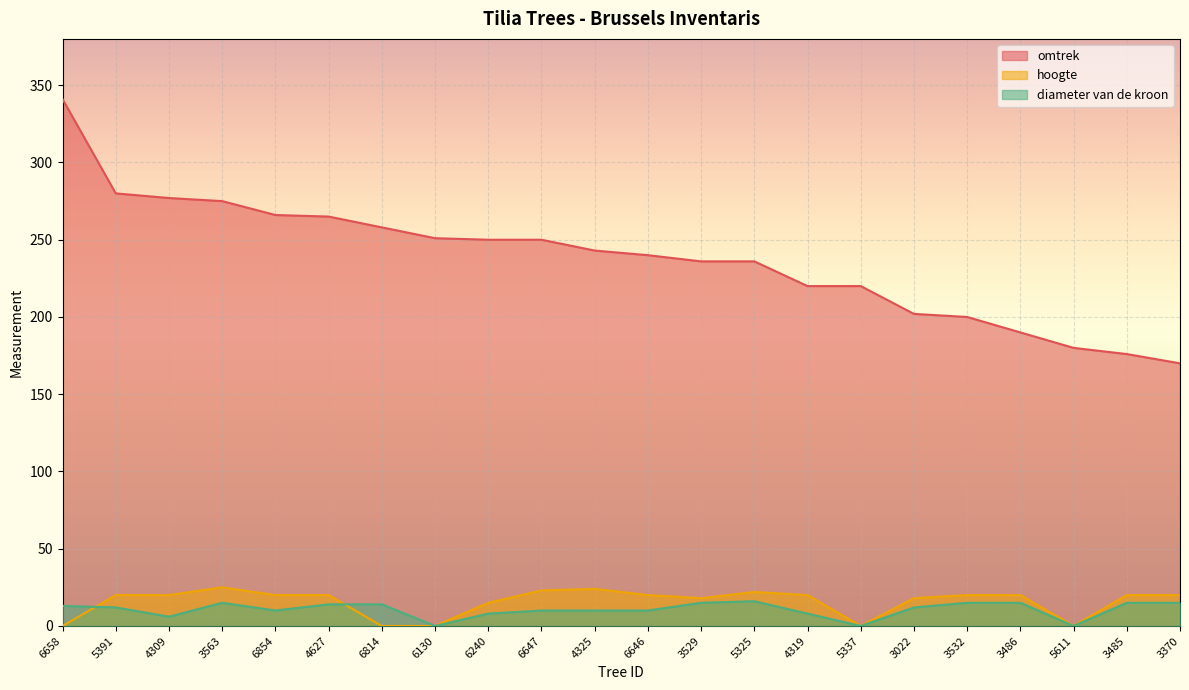

What is the lowest value of the omtrek series?

170